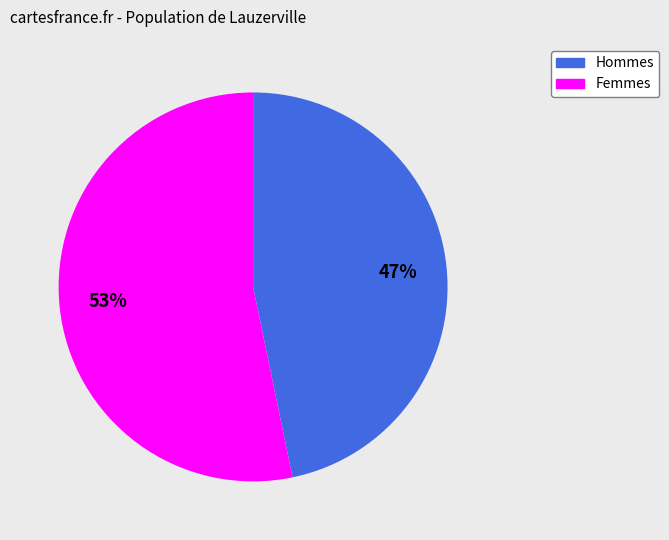

How many slices are in this pie chart?

2